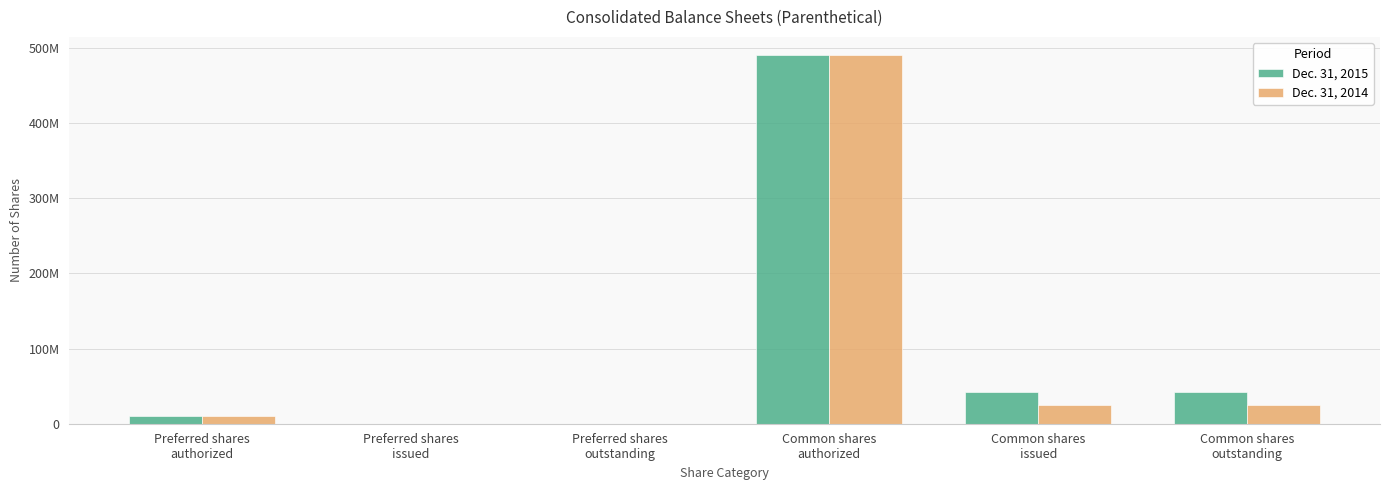

What is the value of the Dec. 31, 2015 bar at the 5th from the left?

41781519